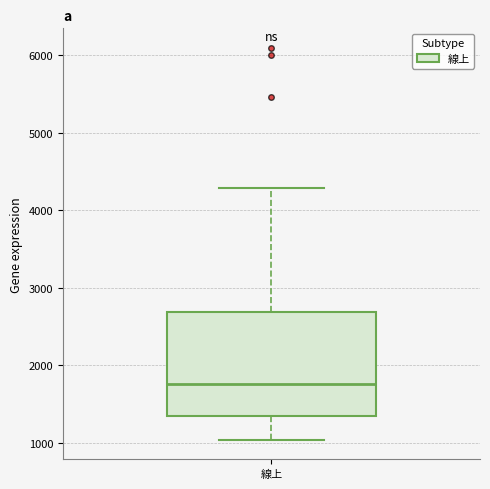

Where does the median line of the box for 線上 sit on the y-axis? The values are not printed on the chart, so give them approximately, as read against the axis.

1800